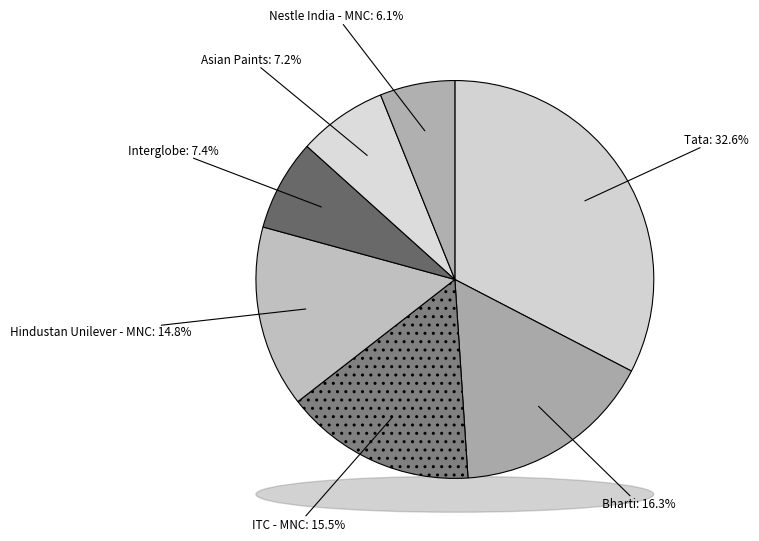

How many slices are in this pie chart?

7